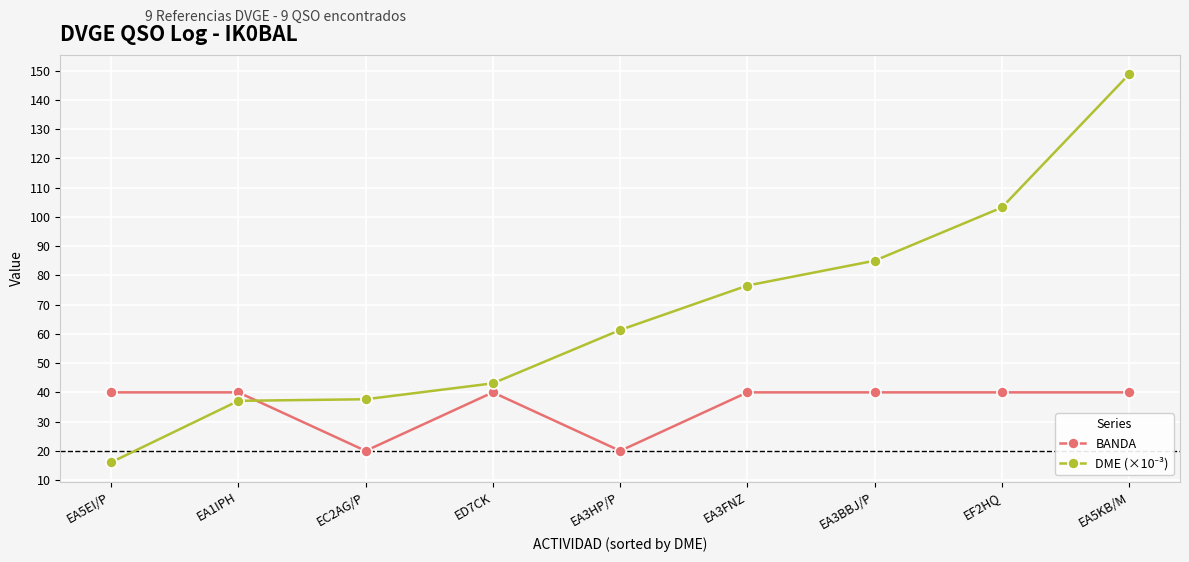

Which series changed the most between EA3HP/P and EA3FNZ?

BANDA